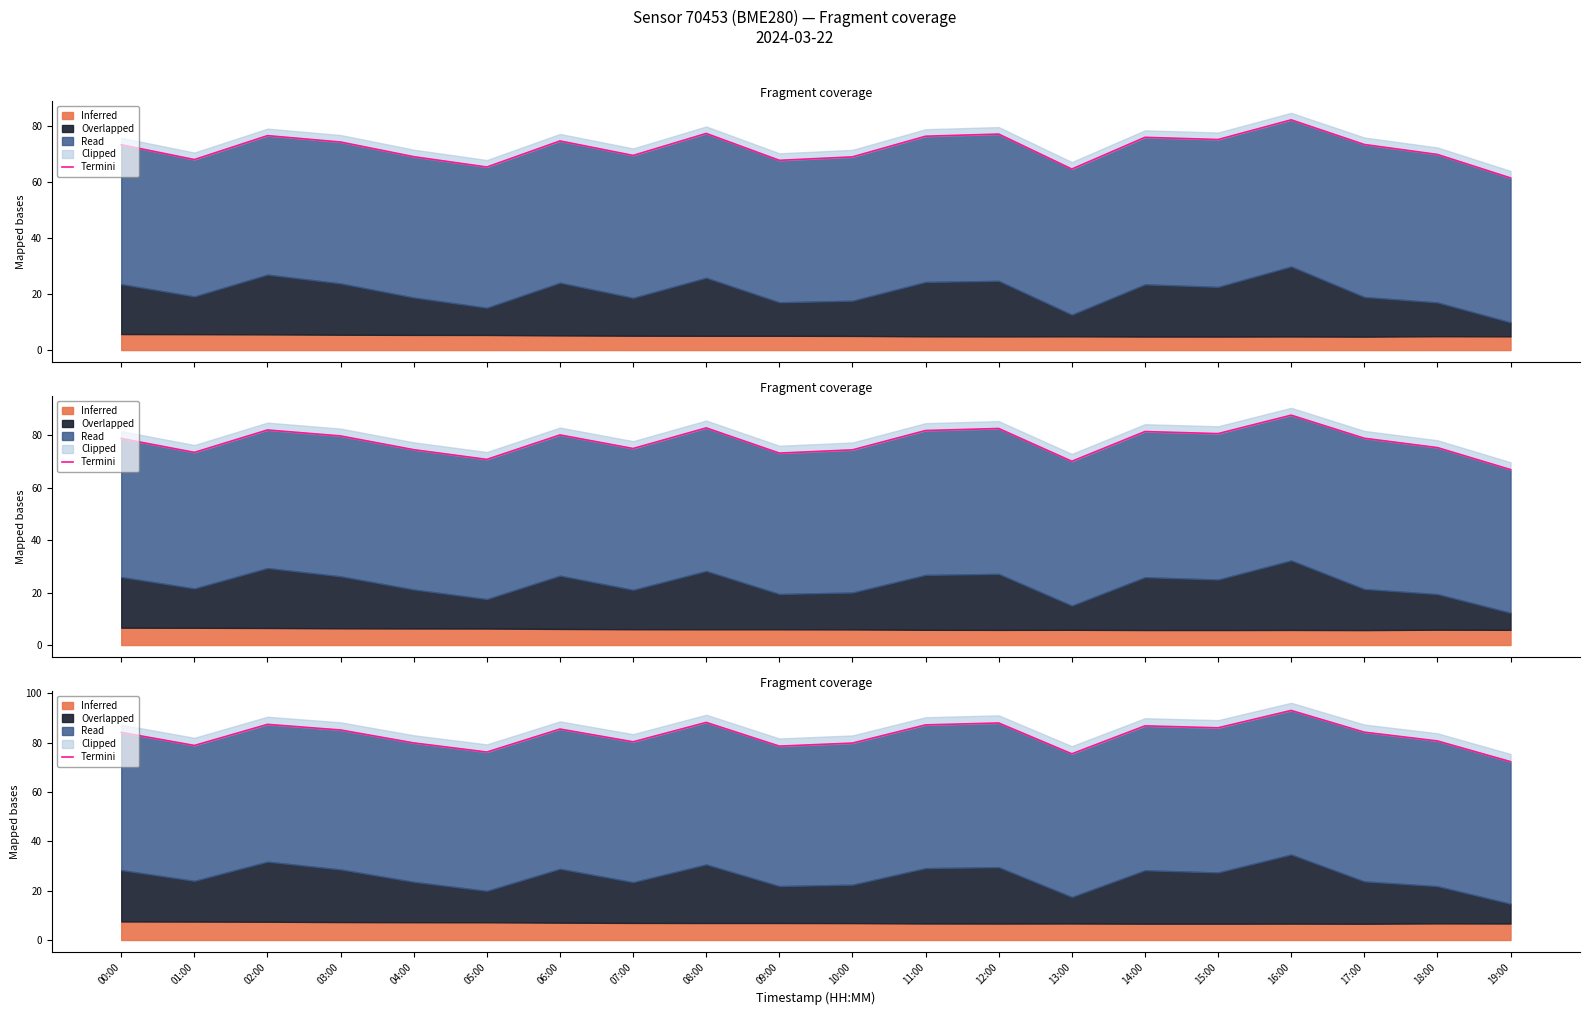

List the labels in order of value, smallest first.

19:00, 13:00, 05:00, 09:00, 01:00, 10:00, 04:00, 07:00, 18:00, 00:00, 17:00, 03:00, 06:00, 15:00, 14:00, 11:00, 02:00, 12:00, 08:00, 16:00